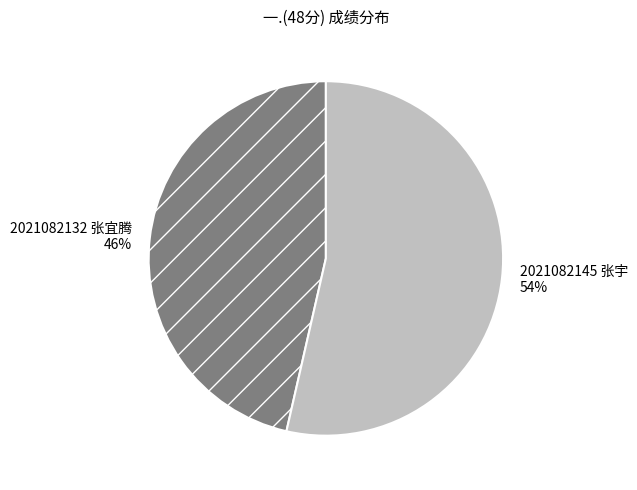

Does 2021082132 张宜腾 represent more than half of the total?

No